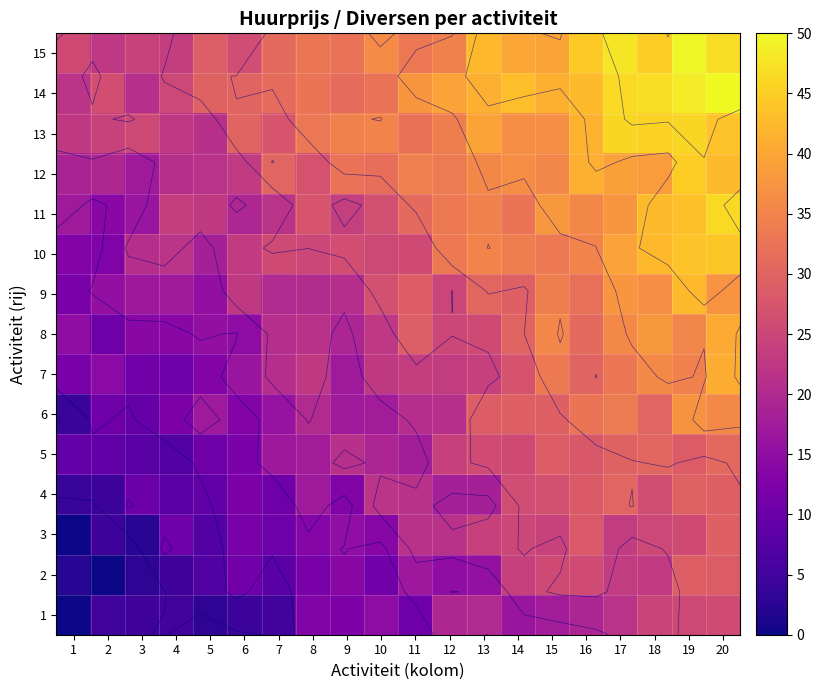

Rank the series at 9 from highest to lowest value.

13, 12, 15, 14, 10, 11, 5, 9, 8, 6, 7, 3, 2, 4, 1